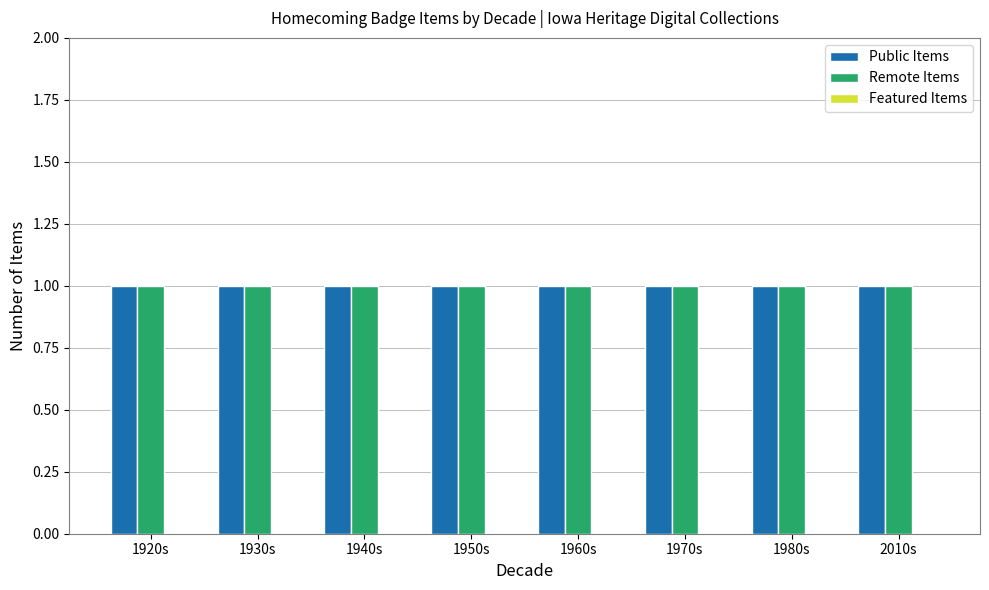

Reading left to right, extract all data points from this chart.

Public Items: 1	1	1	1	1	1	1	1
Remote Items: 1	1	1	1	1	1	1	1
Featured Items: 0	0	0	0	0	0	0	0